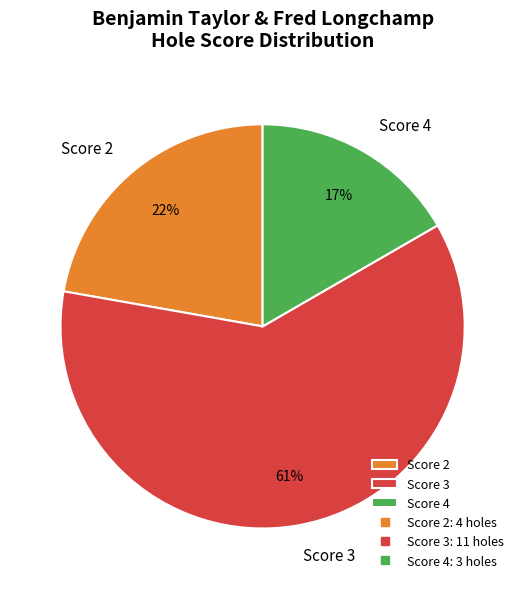

Count the number of slices in the pie.

3